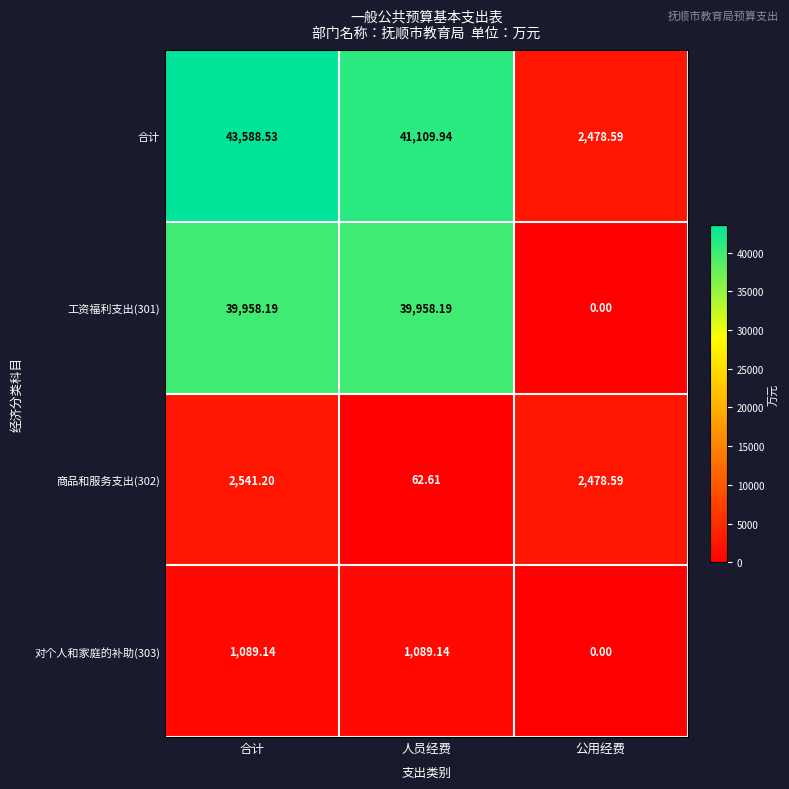

How many values in the 工资福利支出(301) series exceed 39958?

2